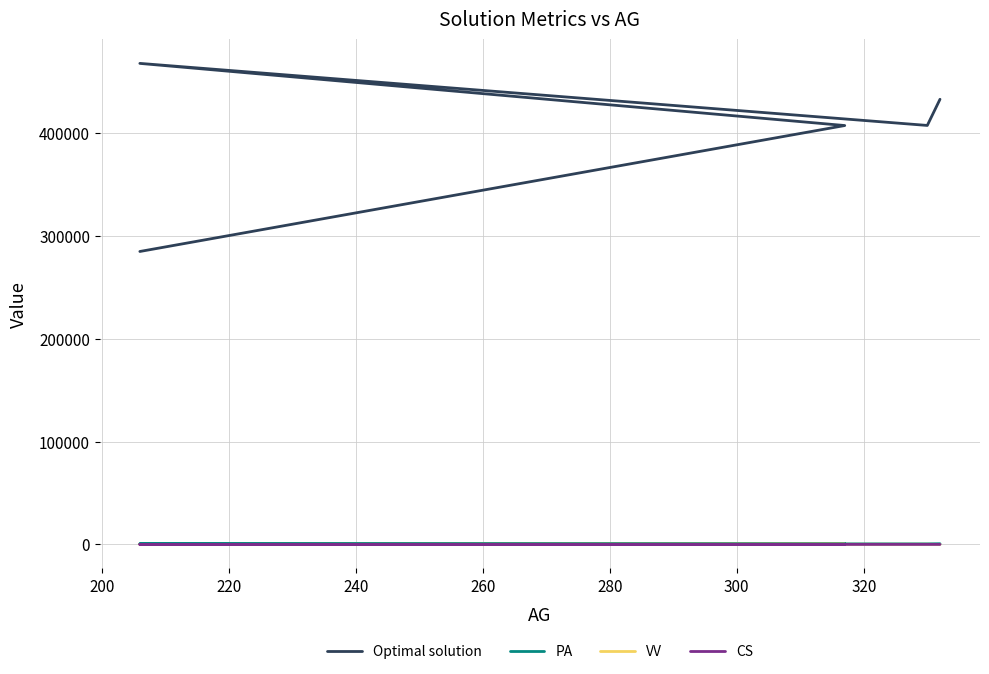

What are all the series names shown in the legend?

Optimal solution, PA, VV, CS